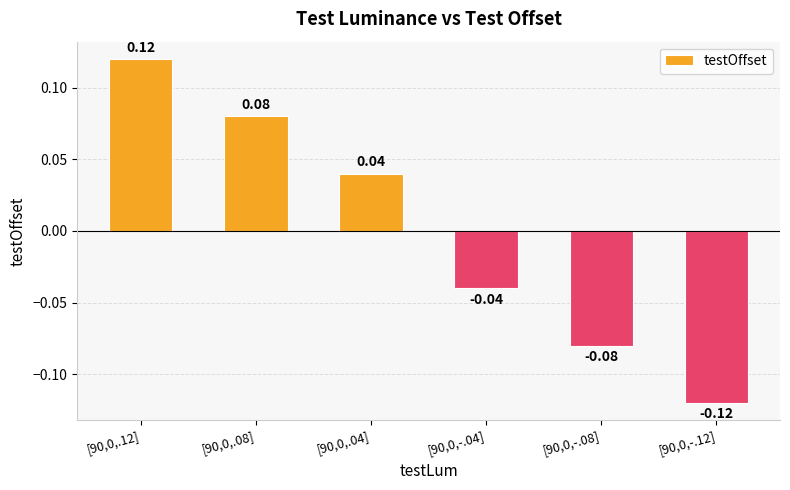

Which label corresponds to the smallest value in the chart?

[90,0,-.12]